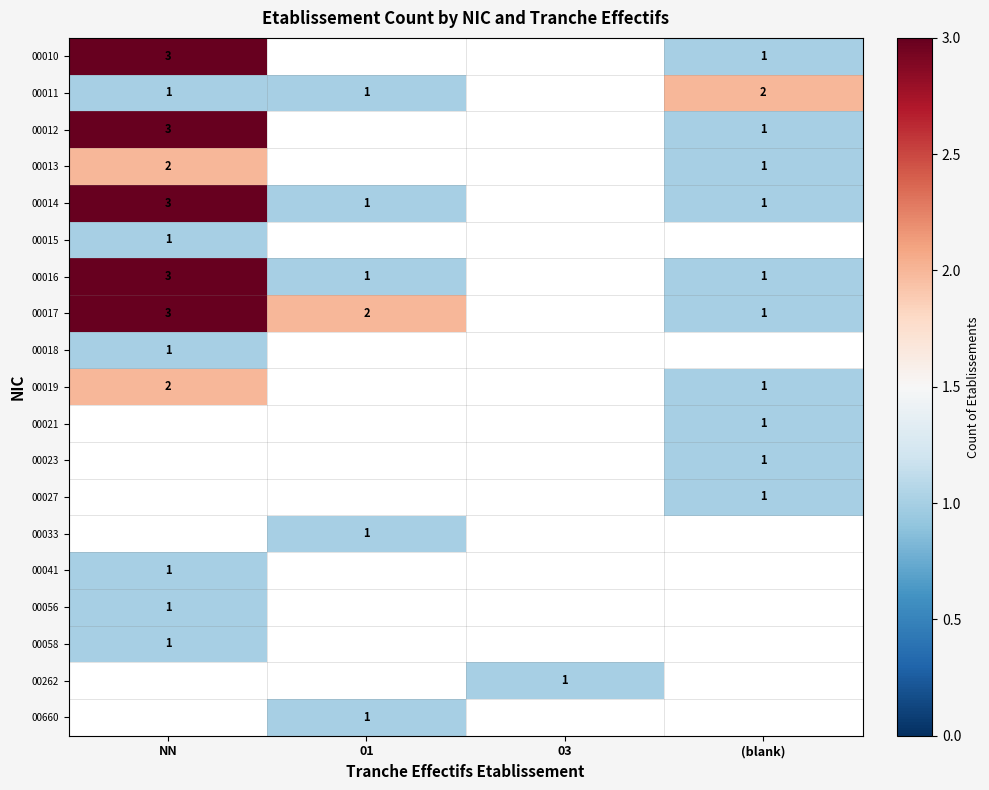

What is the spread (max minus min) of values at NN?

2.0